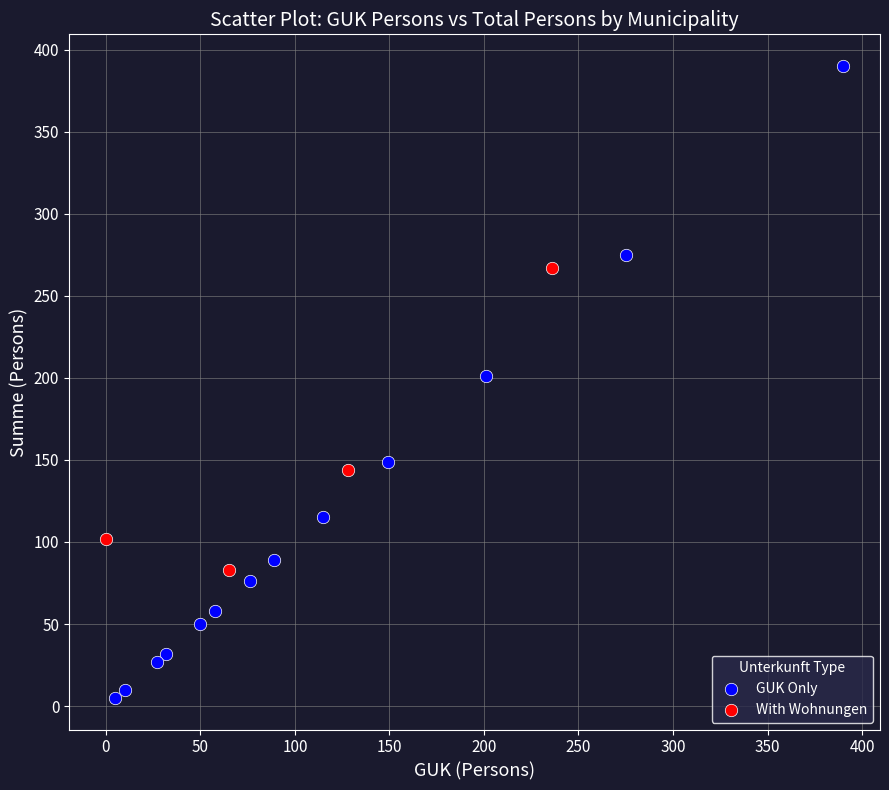

Which series contains the lowest Y value?

GUK Only